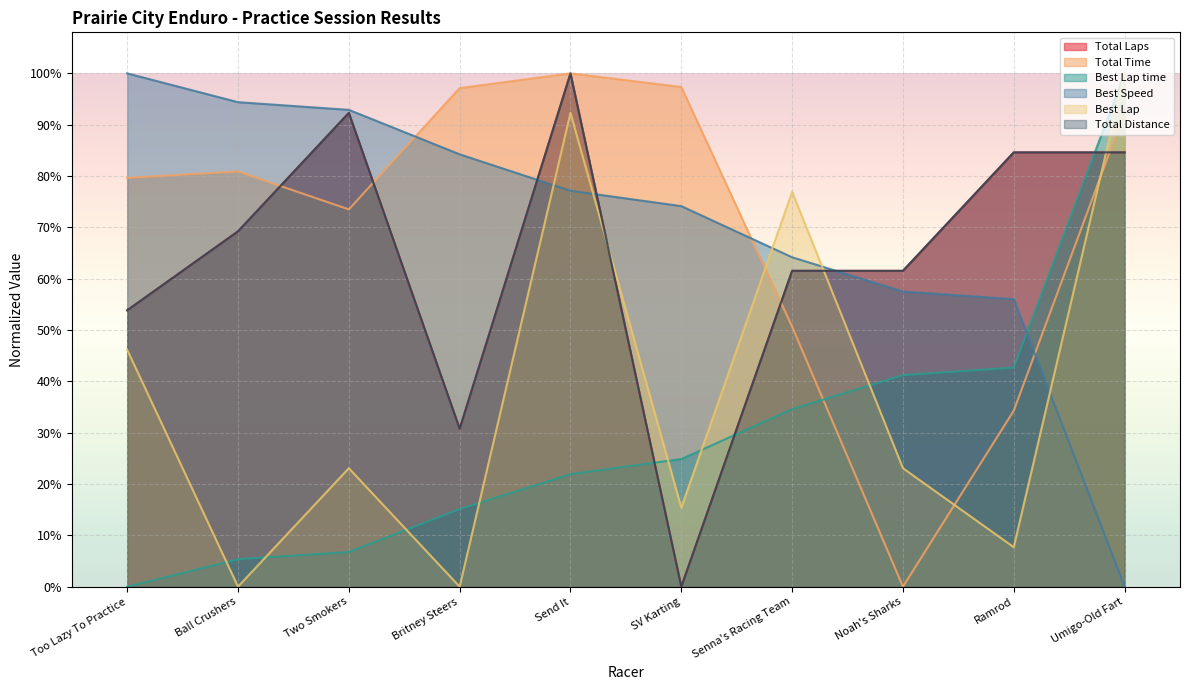

Is it true that Best Speed equals 0.3 at Senna's Racing Team?

False